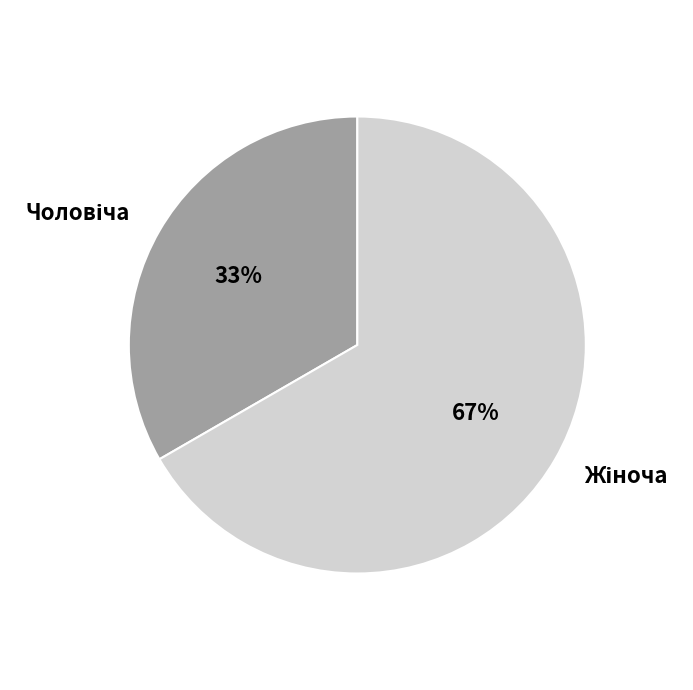

To the nearest percent, what is the average slice percentage?

50%